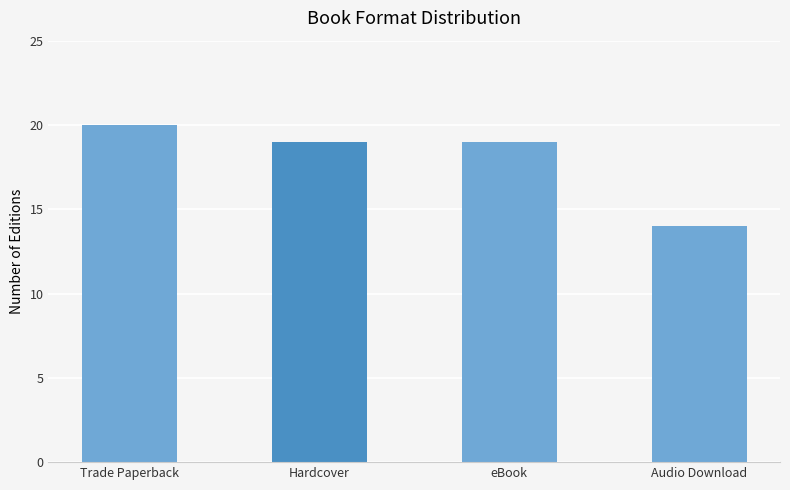

Reading left to right, list all the values displayed in this chart.

20	19	19	14